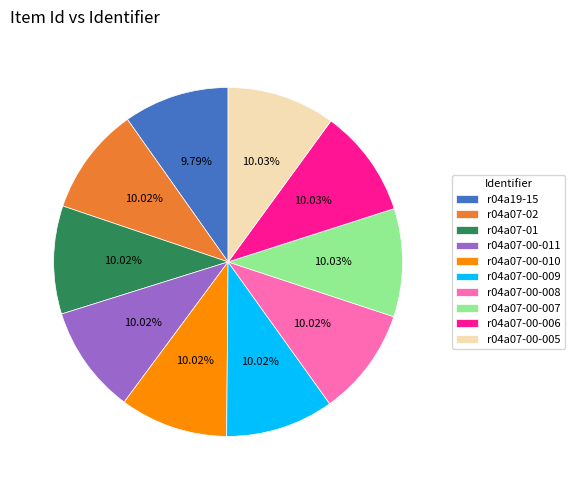

Approximately how many times larger is the value at r04a07-00-008 compared to r04a07-00-007?

1.0